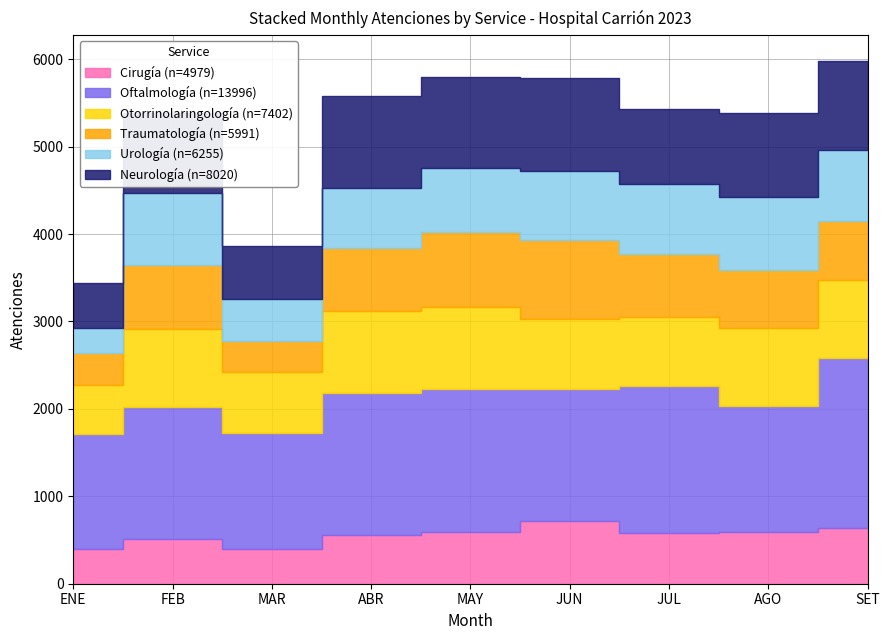

Reading left to right, transcribe all the data shown in this chart.

Cirugía: 394	510	393	562	590	715	580	597	638
Oftalmología: 1318	1514	1335	1617	1632	1517	1682	1433	1948
Otorrinolaringología: 564	890	692	941	939	797	794	896	889
Traumatología: 366	731	356	718	866	899	715	662	678
Urología: 281	830	484	694	730	795	804	834	803
Neurología: 518	910	601	1047	1044	1066	855	959	1020